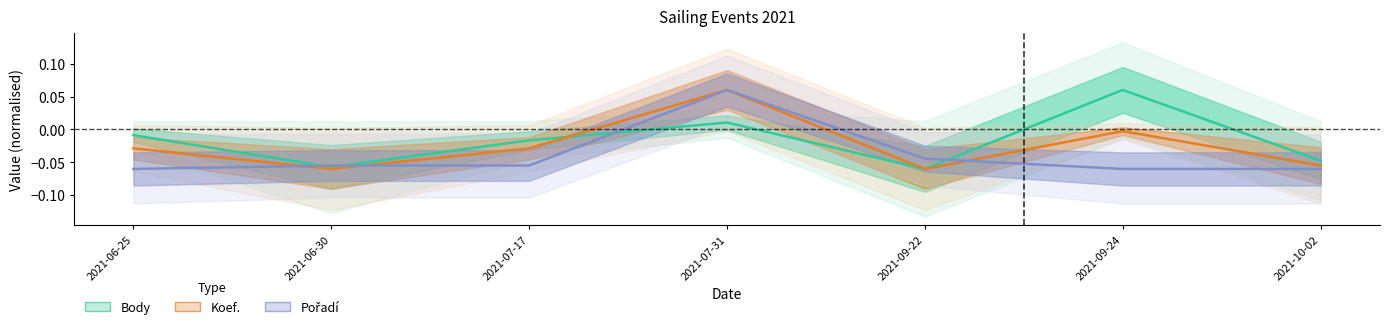

Rank the series at 2021-09-22 from lowest to highest value.

Body, Koef., Pořadí